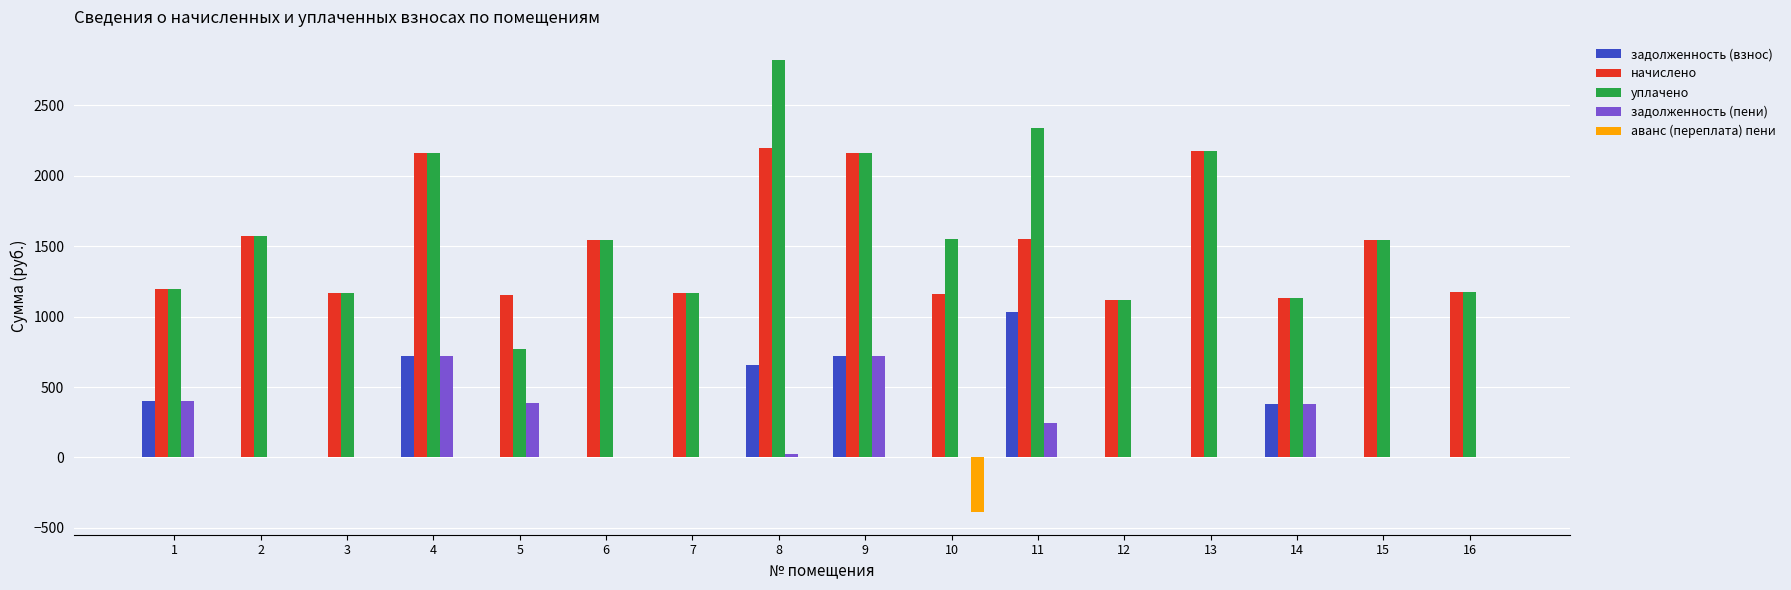

What is the maximum value shown in the chart?

2823.4